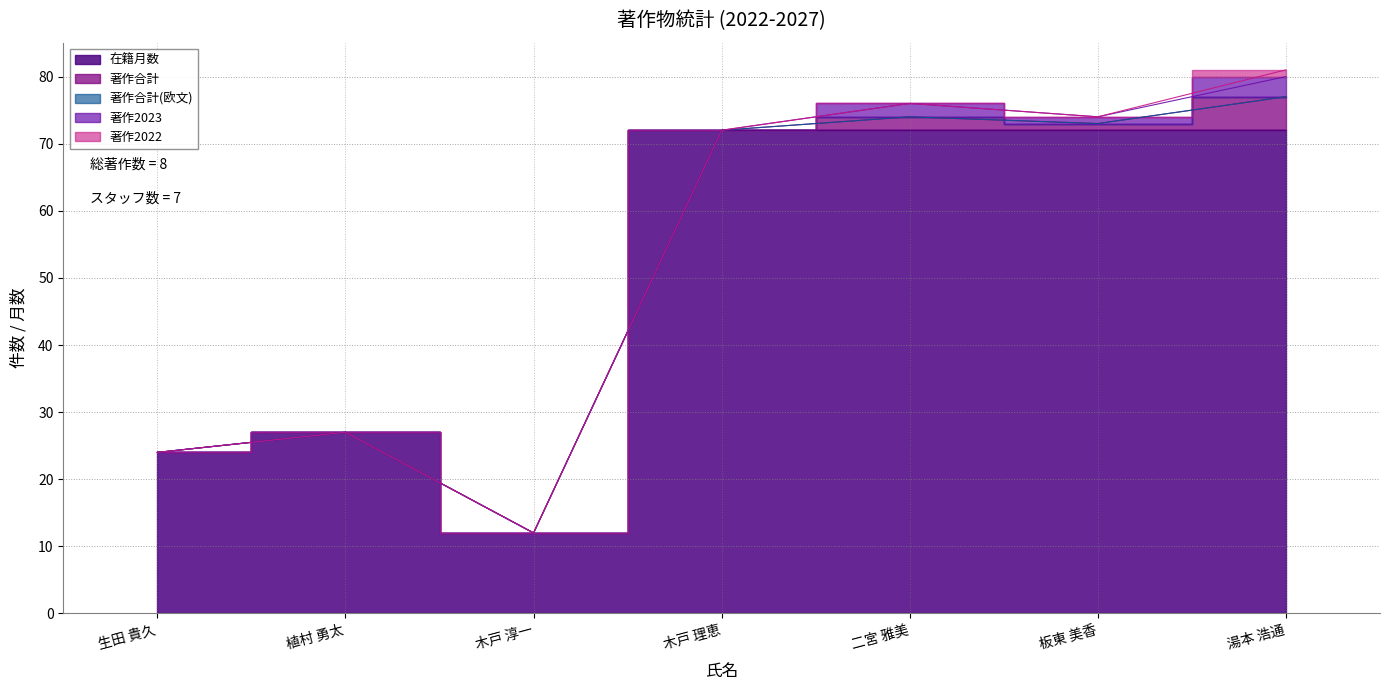

Does the chart have visible grid lines?

Yes